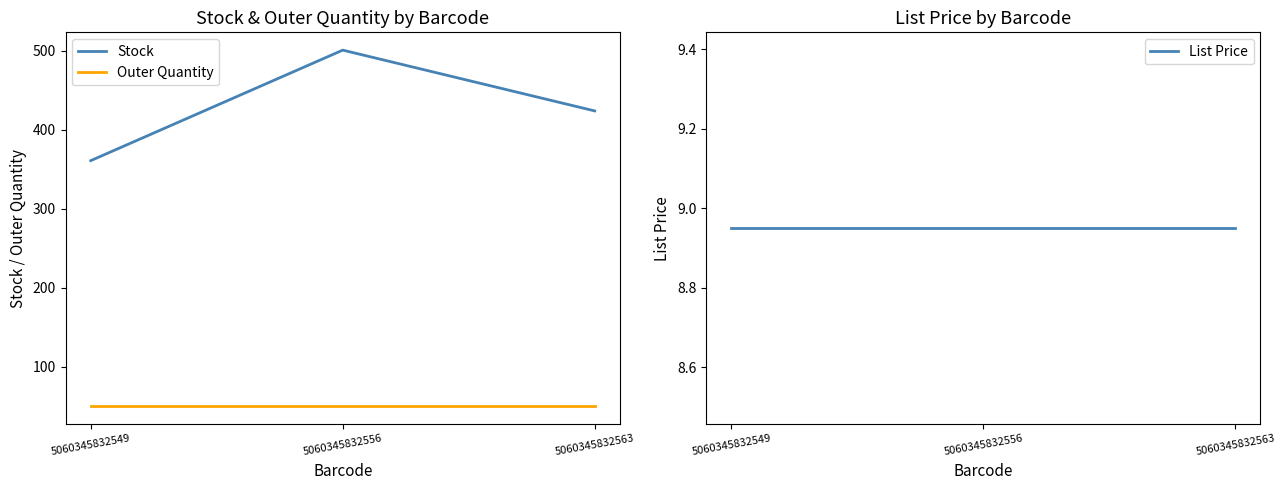

Reading right to left, list all the values displayed in this chart.

Stock: 424.0	501.0	361.0
Outer Quantity: 50.0	50.0	50.0
List Price: 8.9	8.9	8.9